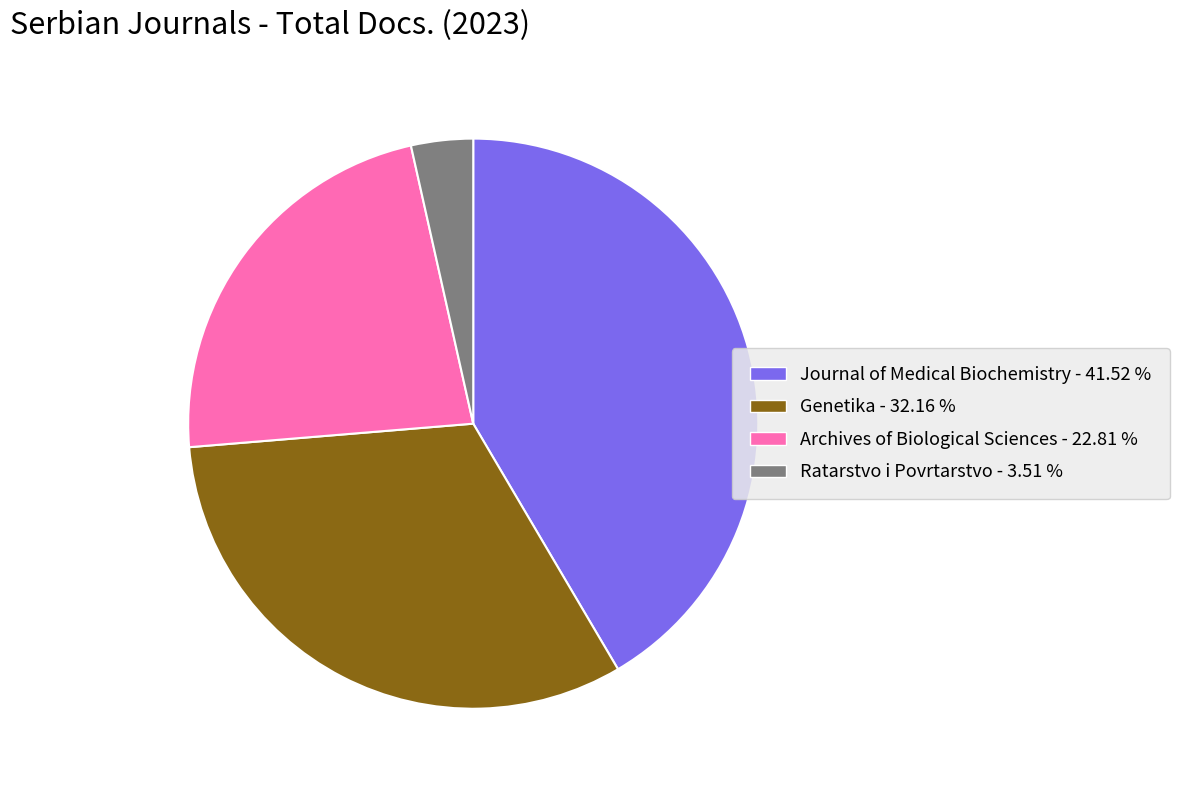

Between Genetika and Journal of Medical Biochemistry, which is larger?

Journal of Medical Biochemistry